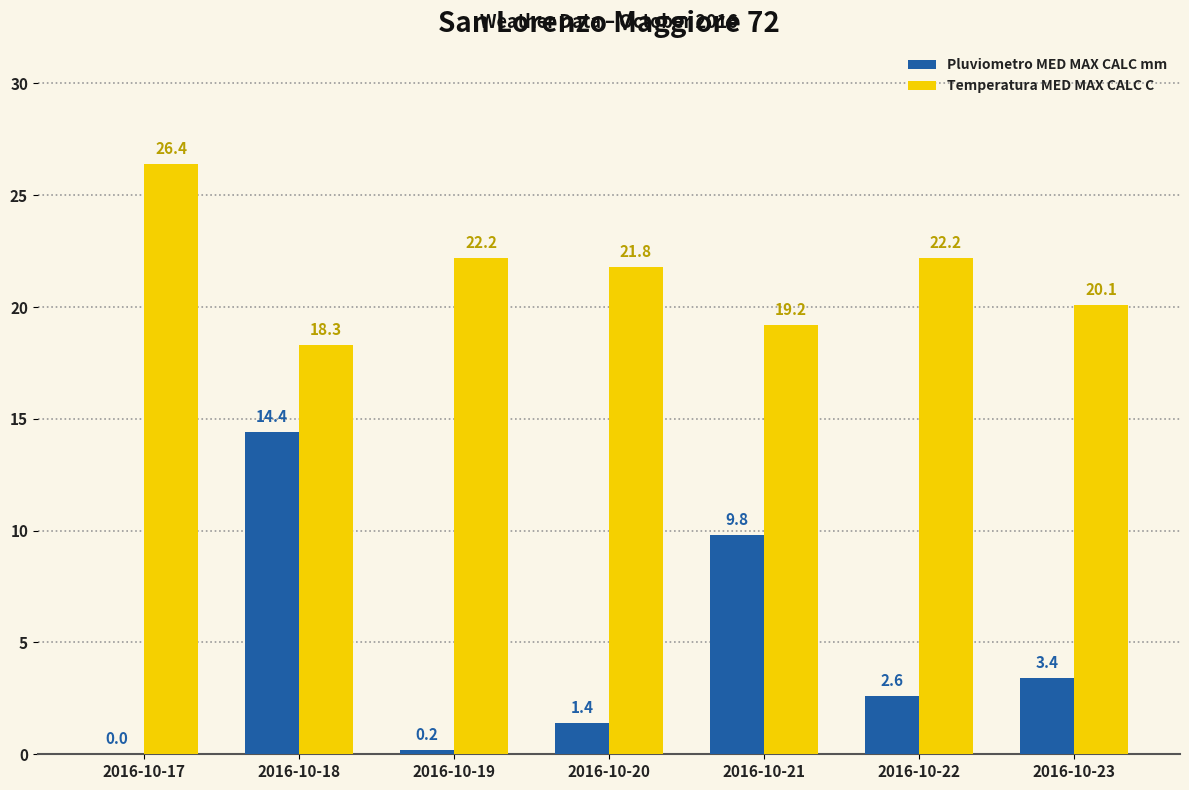

Count the number of data series in this chart.

2